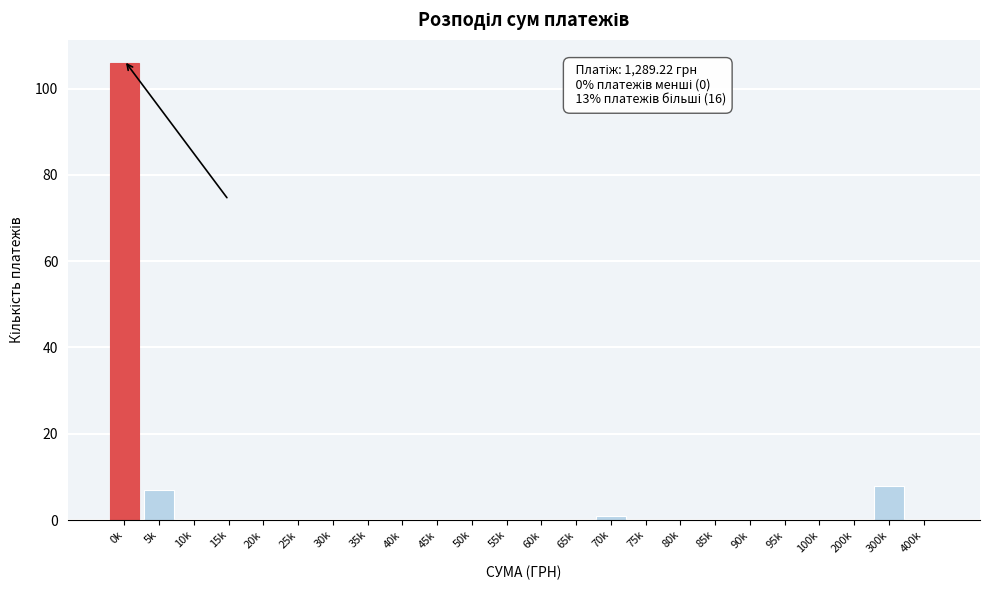

Reading left to right, transcribe all the data shown in this chart.

0k=106	5k=7	10k=0	15k=0	20k=0	25k=0	30k=0	35k=0	40k=0	45k=0	50k=0	55k=0	60k=0	65k=0	70k=1	75k=0	80k=0	85k=0	90k=0	95k=0	100k=0	200k=0	300k=8	400k=0